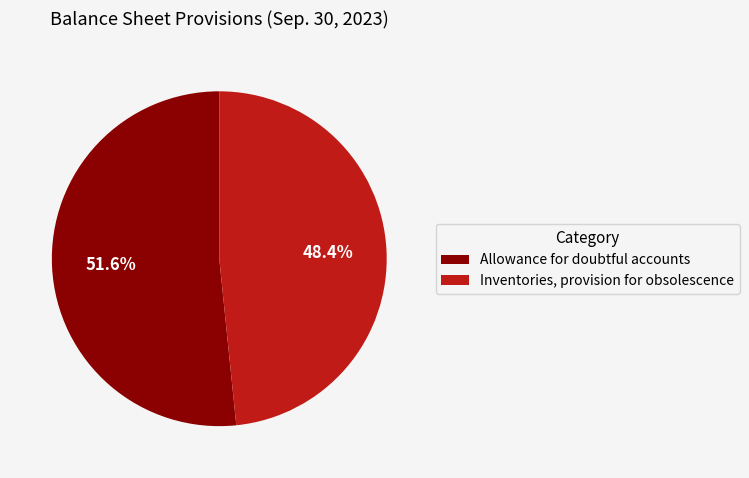

To the nearest percent, what is the average slice percentage?

50%